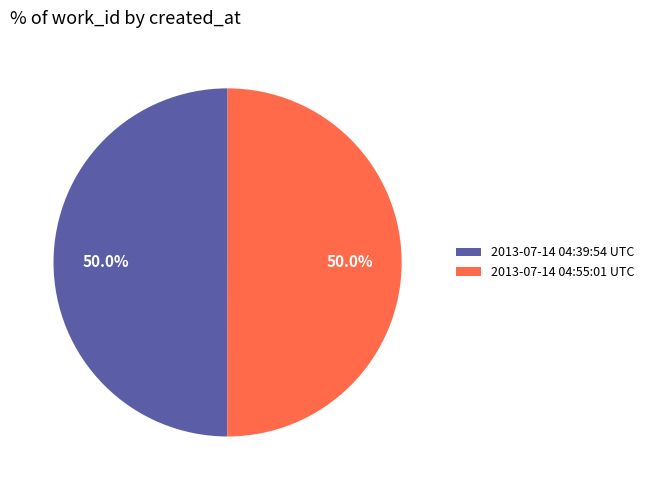

Is it true that 2013-07-14 04:39:54 UTC is 57% of the pie?

False